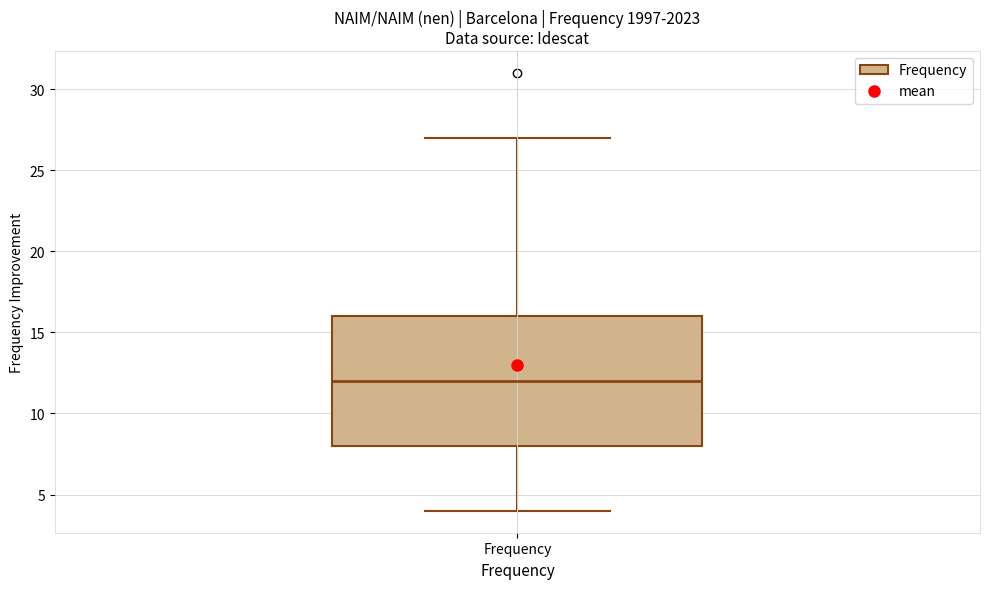

Transcribe this box plot: give where the median line is, the range the box spans, and where the two whiskers end, as read against the y-axis. The values are not printed on the chart, so give them approximately, as read against the axis.

median 12, box 8 to 16, whiskers 4 to 27